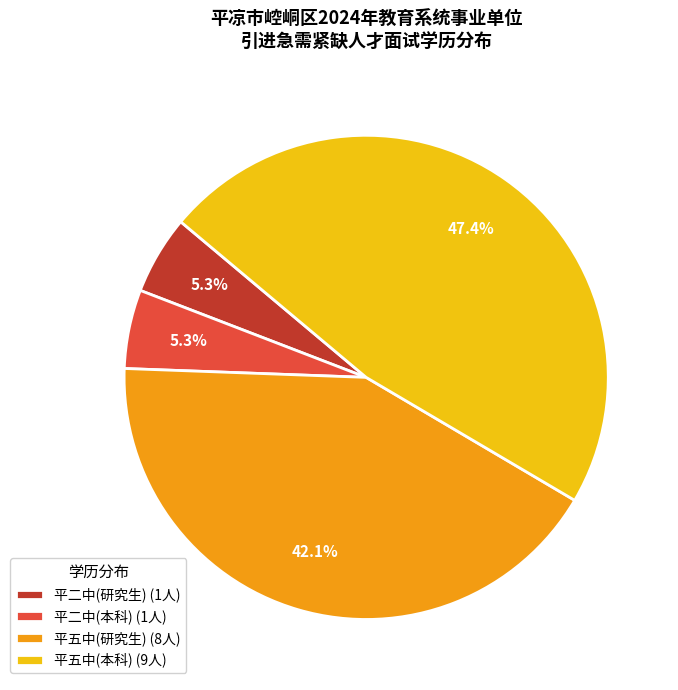

How many segments does this pie chart have?

4